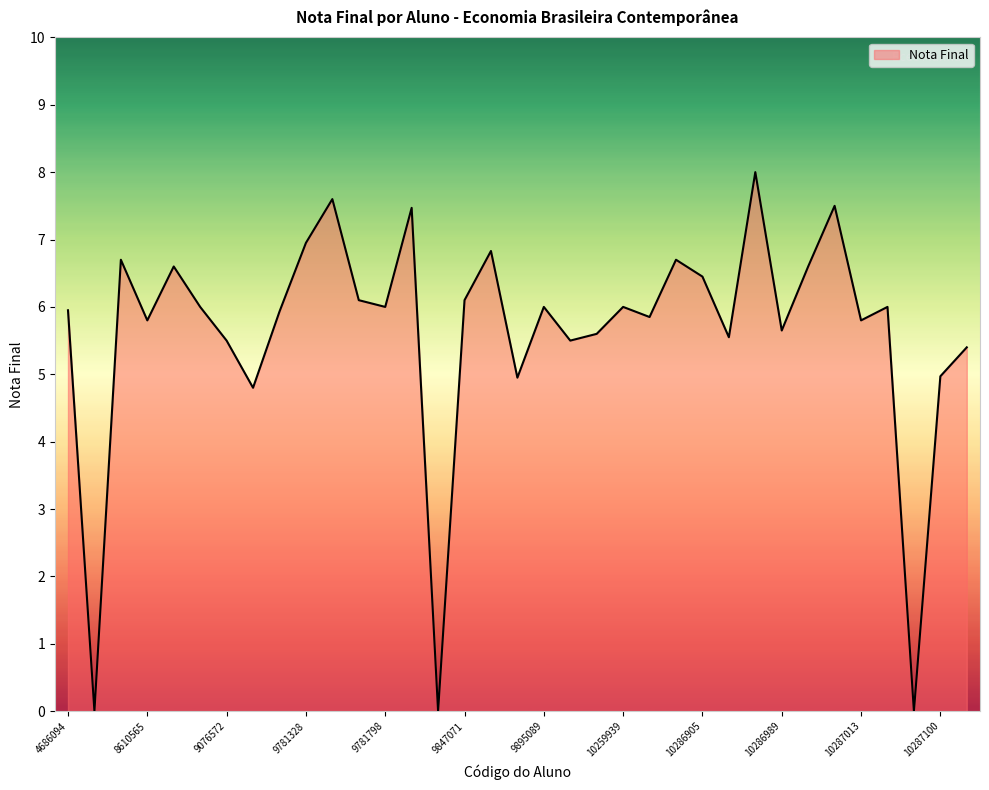

What is the maximum value shown in the chart?

8.0